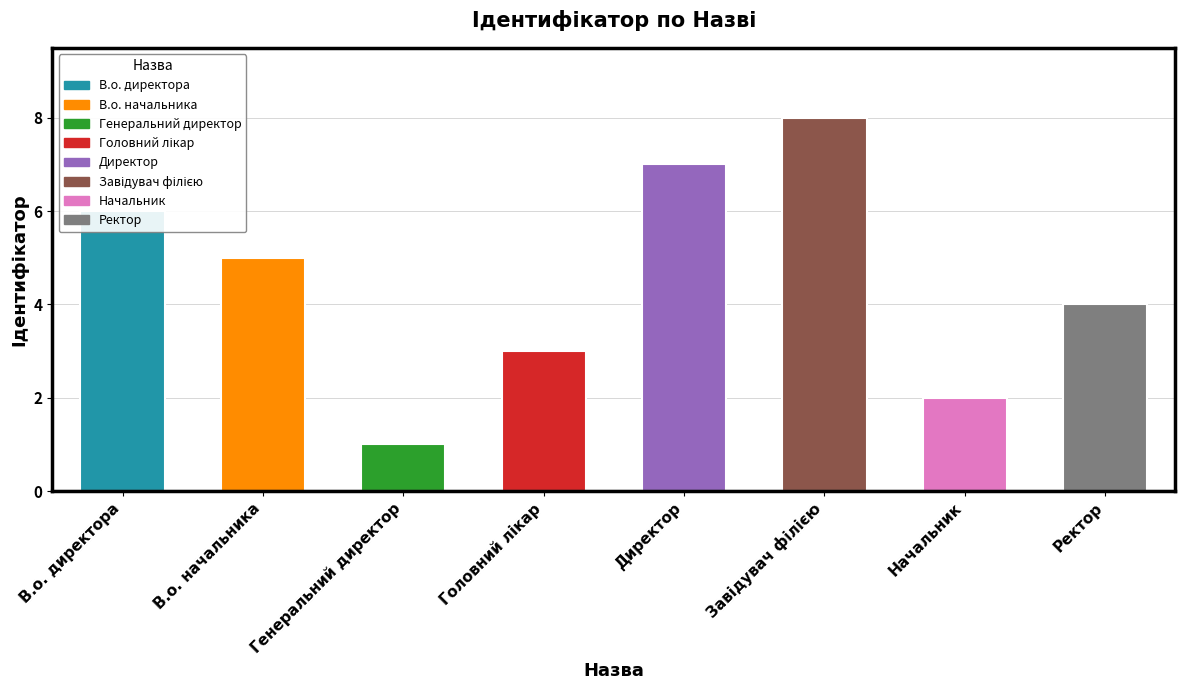

What is the sum of all values?

36